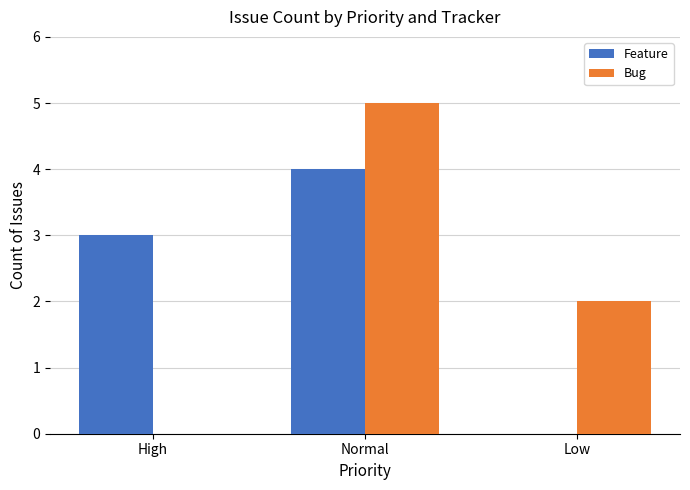

What is the total value across all series at Normal?

9